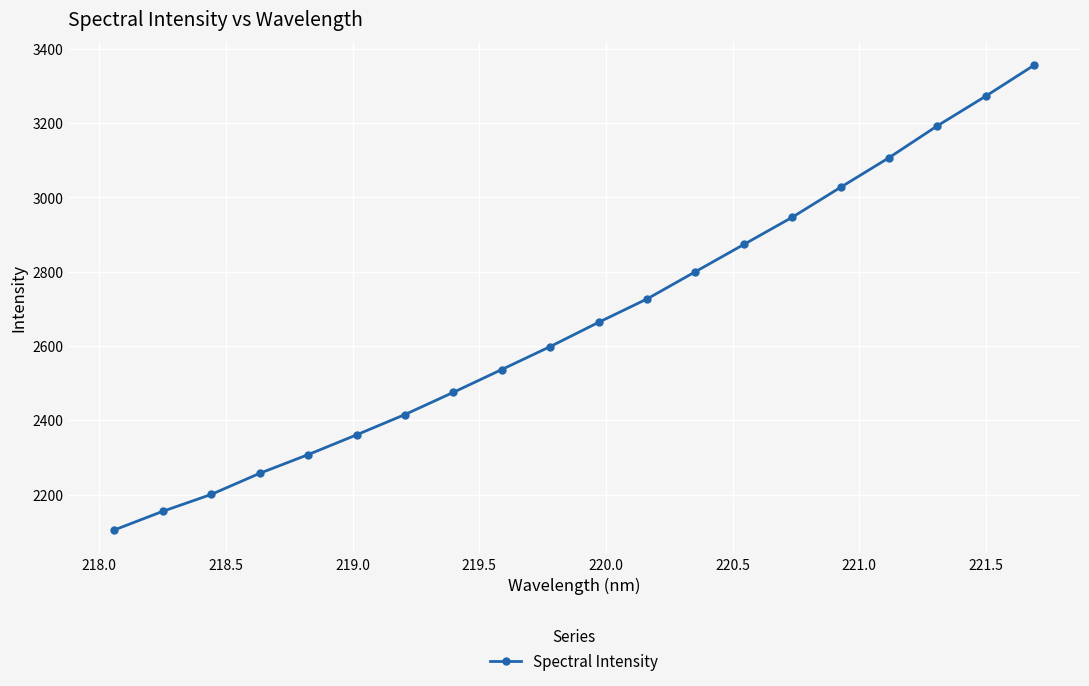

What is the smallest value displayed?

2104.7